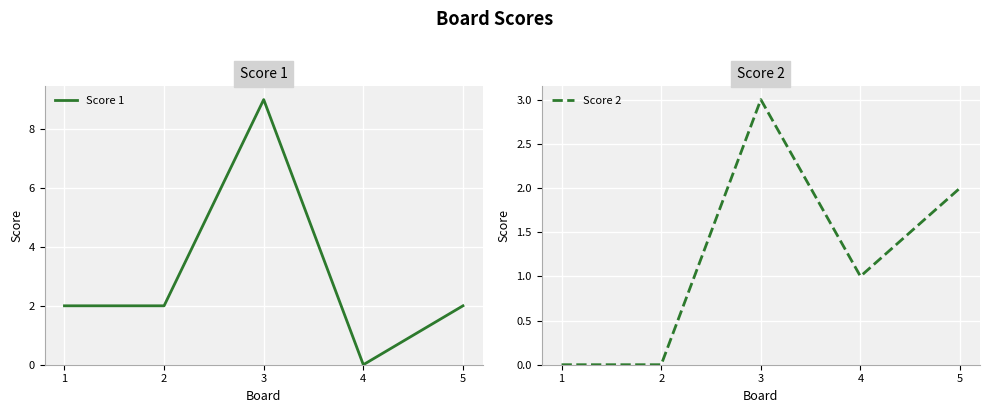

After their last crossing, which series has the higher values: Score 2 or Score 1?

Score 2